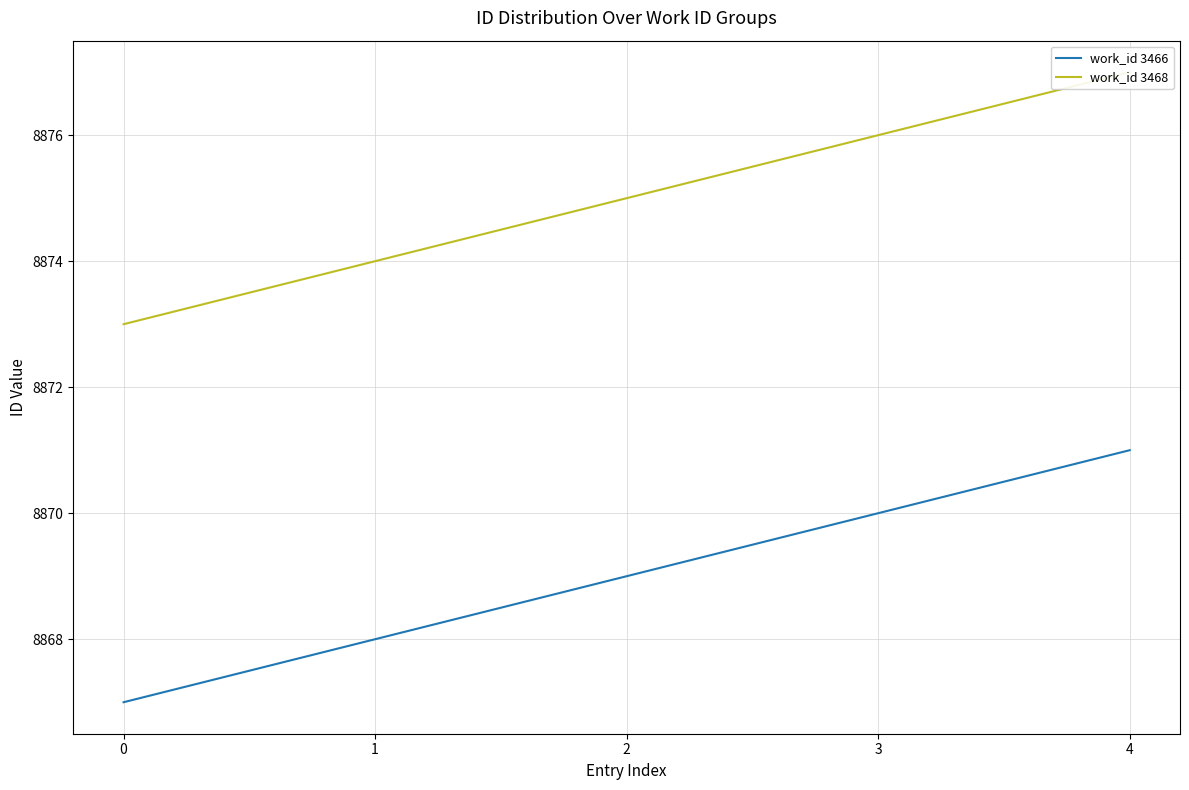

What is the sum of all work_id 3466 values?

44345